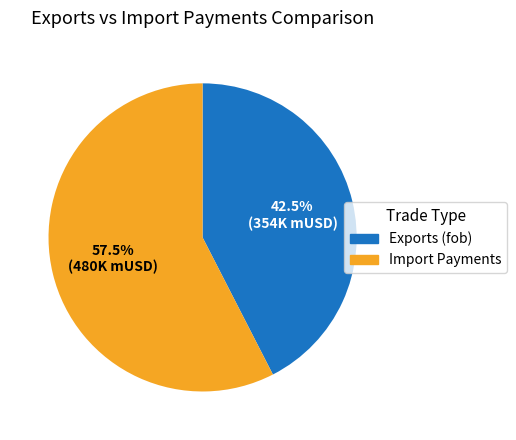

Is there a majority slice in this chart?

Yes